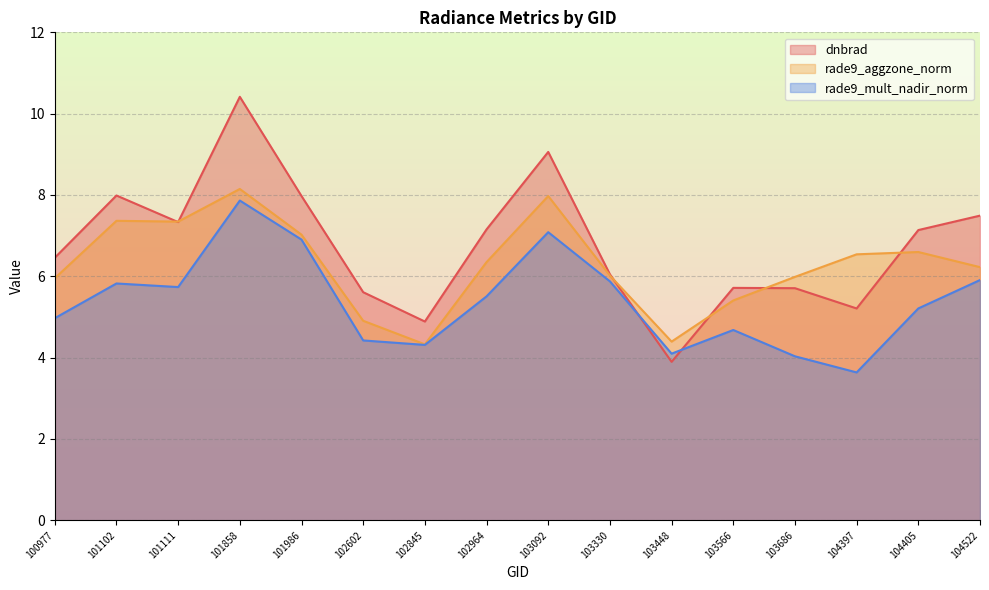

How many lines are shown in the chart?

3